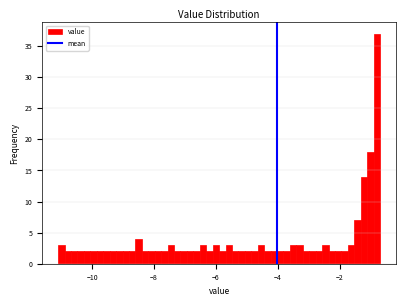

Read against the x-axis, roughly where is the centre of the tallest bar?

-0.8